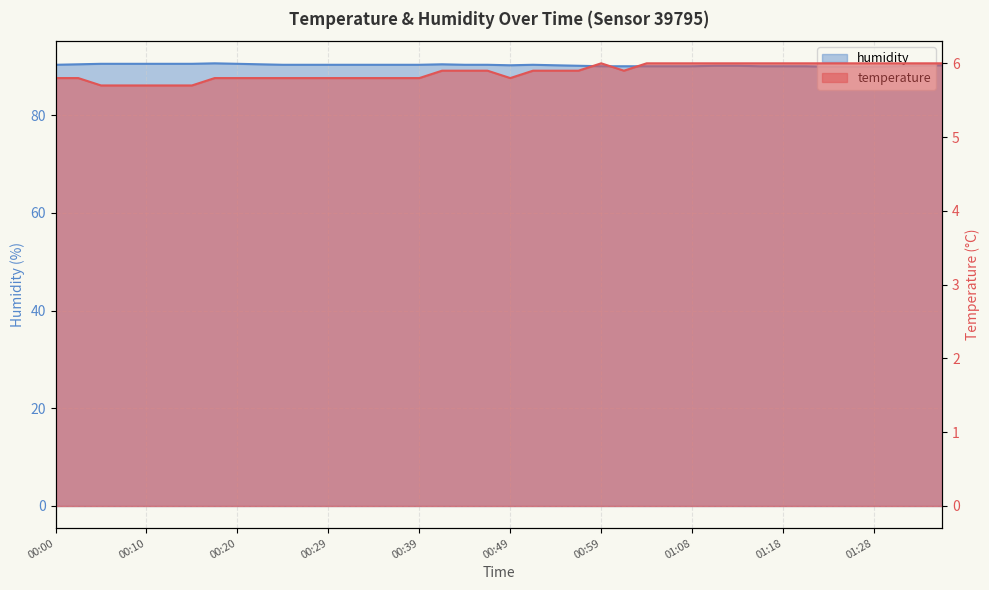

True or false: temperature and humidity intersect in this chart.

False